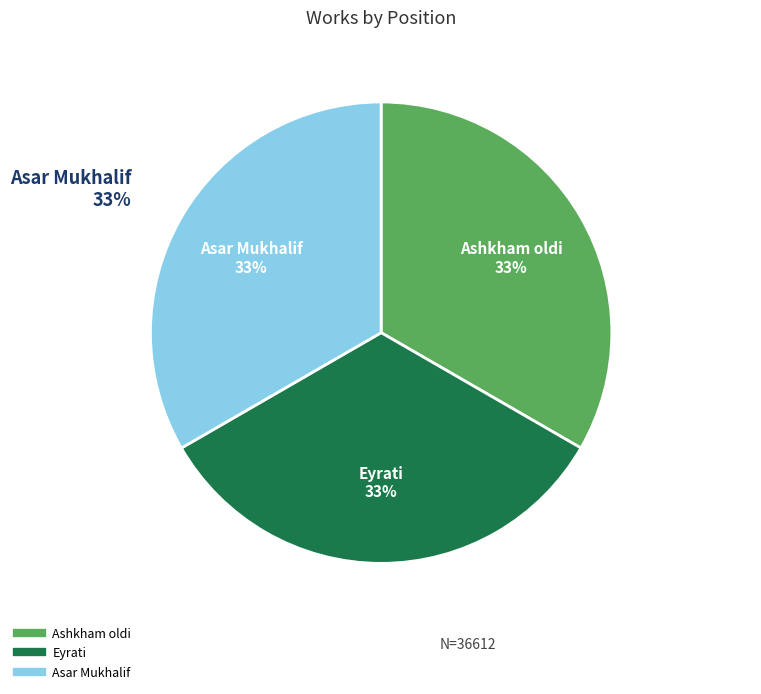

To the nearest percent, what is the average slice percentage?

33%